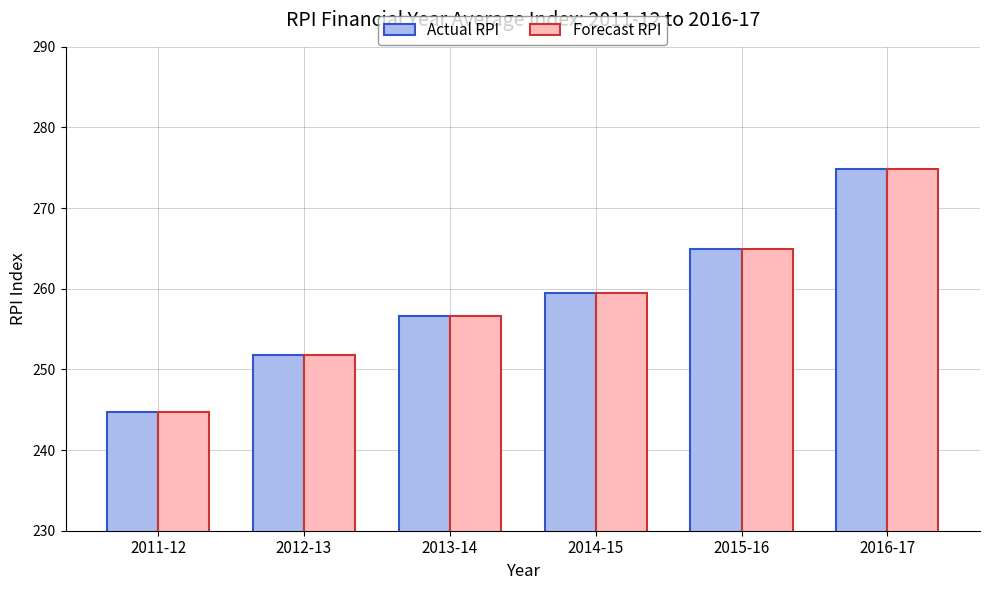

What is the value of the Actual RPI bar at the 4th from the left?

259.4